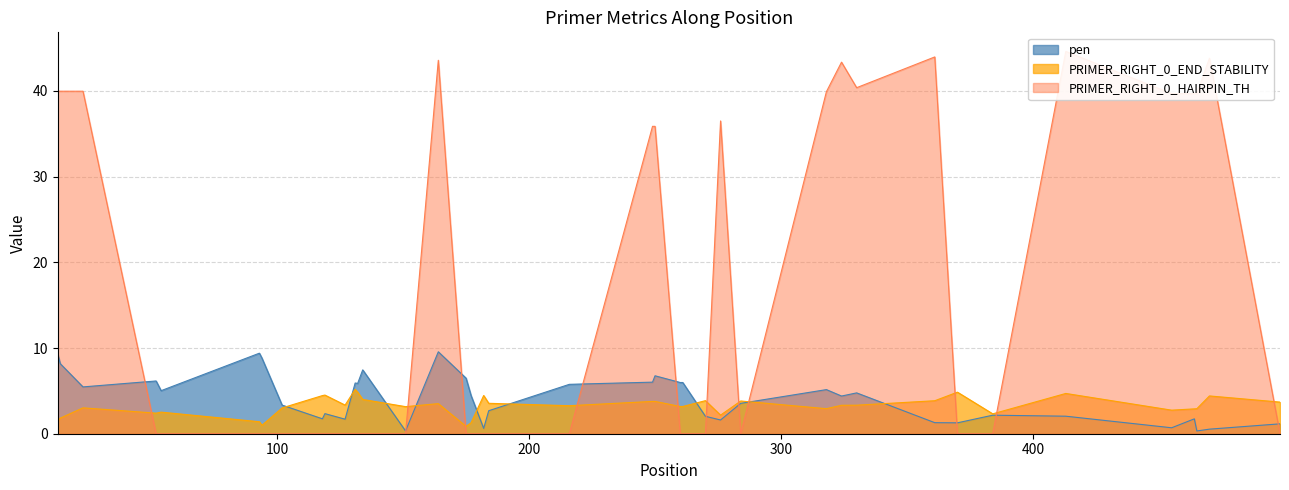

At how many categories does at least one series exceed 23?

16